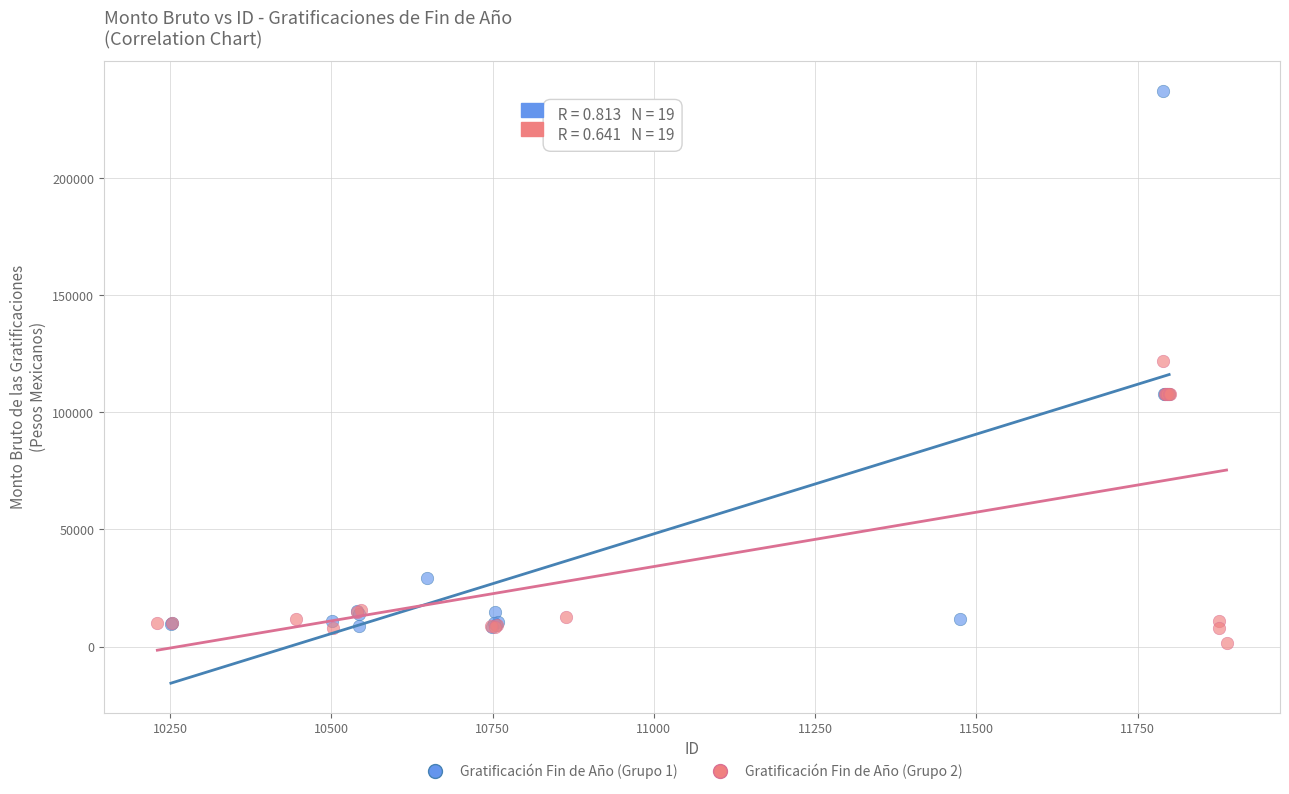

Which series has the largest Y range (max minus min)?

Gratificación Fin de Año (Grupo 1)